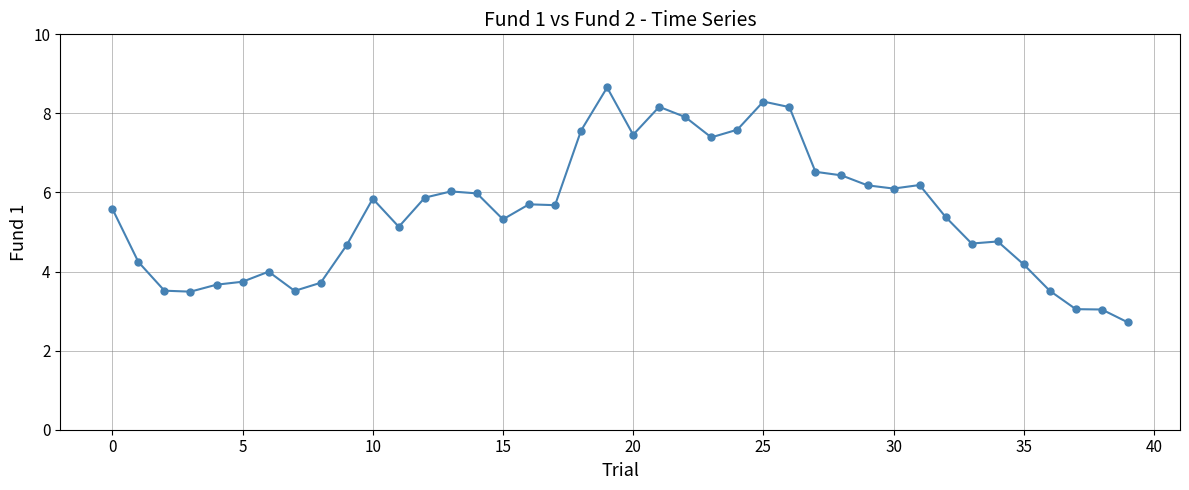

What is the maximum value shown in the chart?

8.7